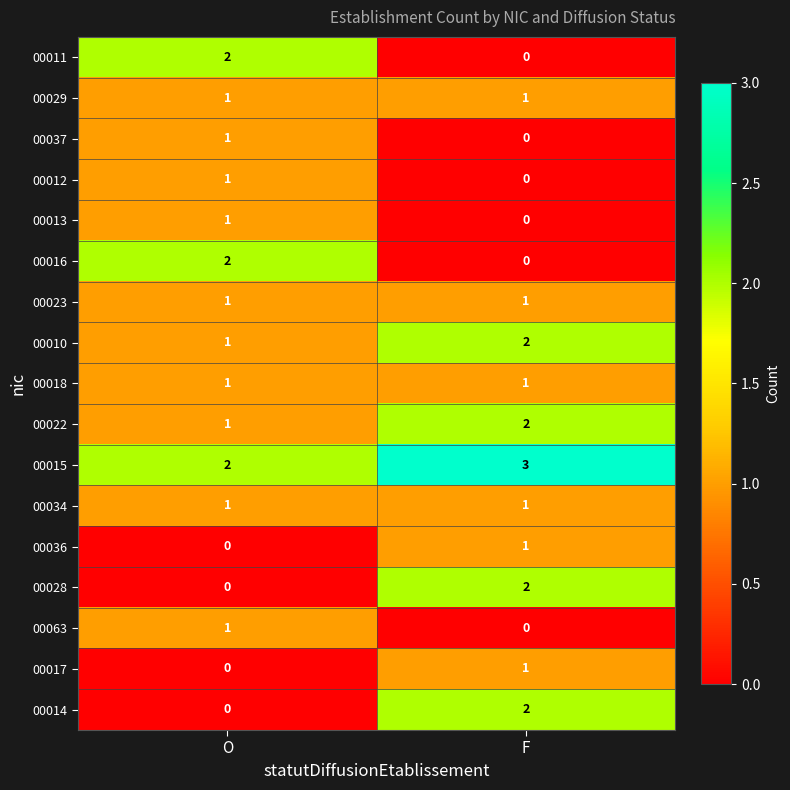

What is the difference between the highest and lowest values at F?

3